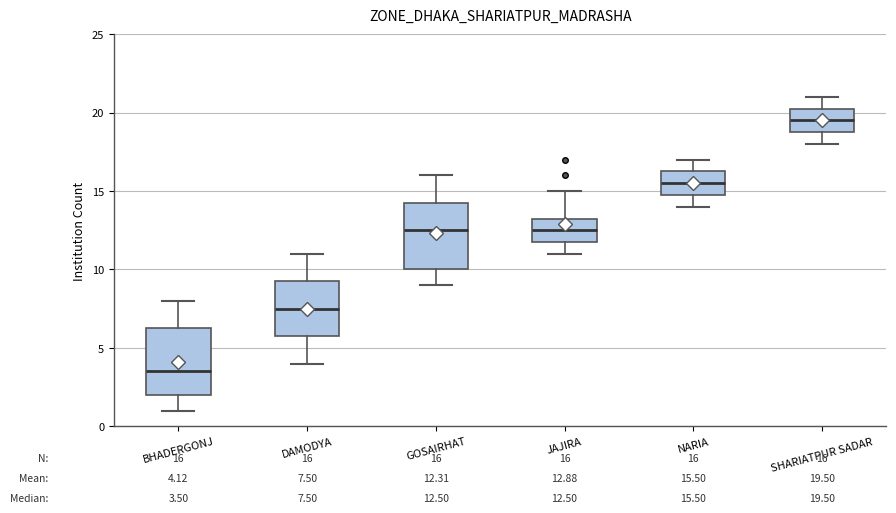

Which box has the lowest median line?

BHADERGONJ